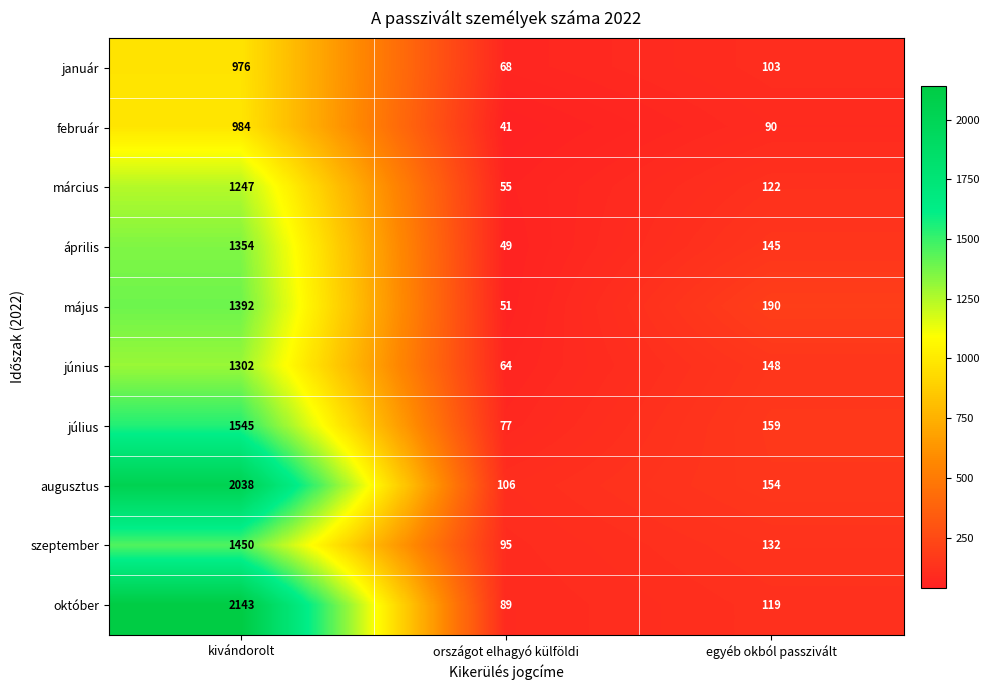

How many distinct data groups are displayed?

10